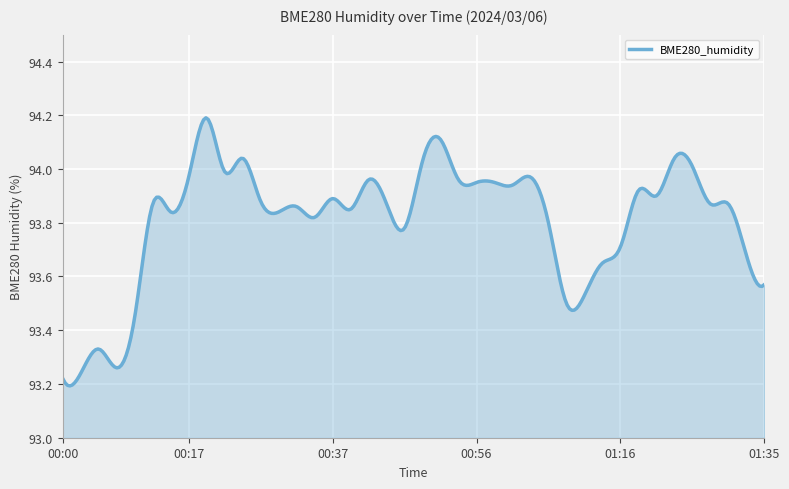

What is the difference between the maximum and minimum values?

1.0